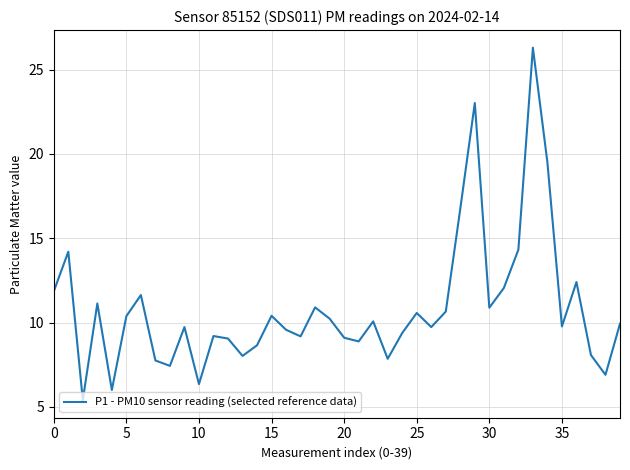

What is the minimum value shown in the chart?

5.4